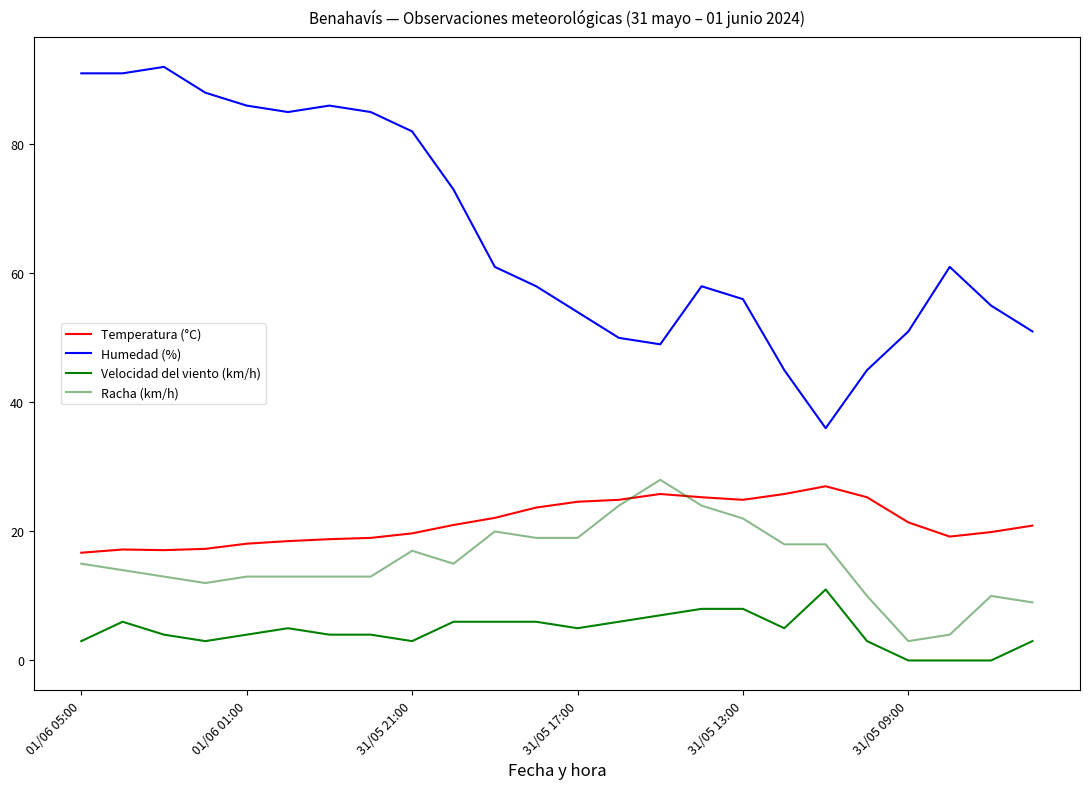

What is the sum of all Velocidad del viento (km/h) values?

110.0